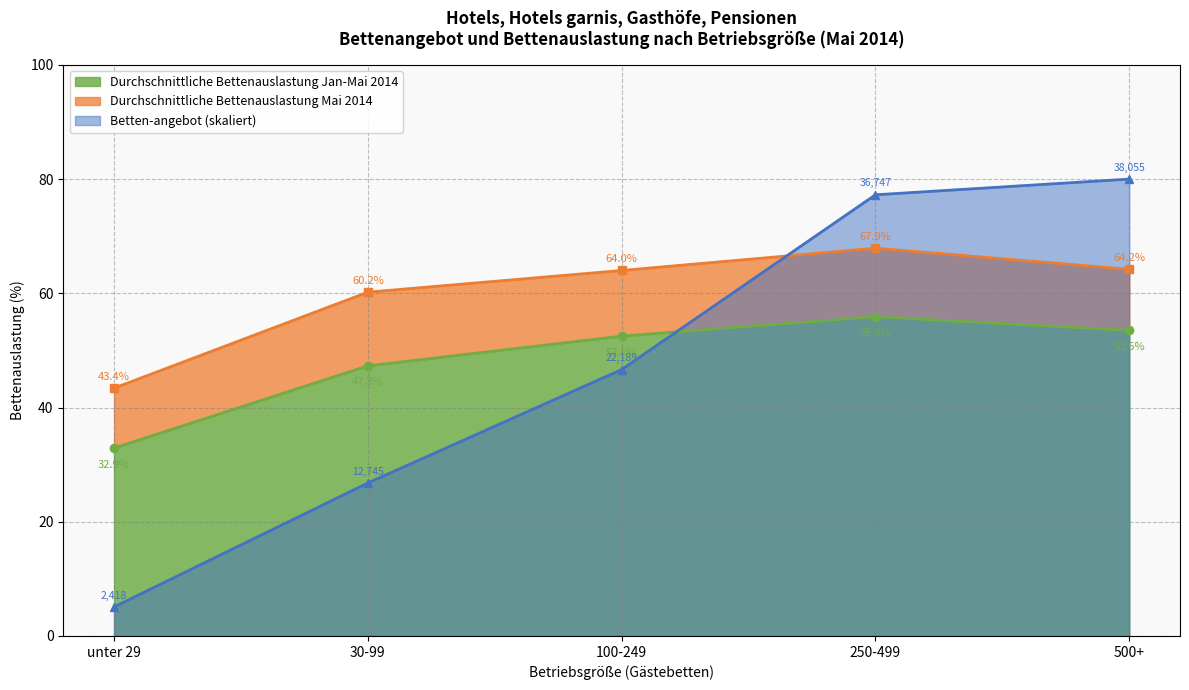

List the labels in order of Durchschnittliche Bettenauslastung Mai 2014 value, smallest first.

unter 29, 30-99, 100-249, 500+, 250-499